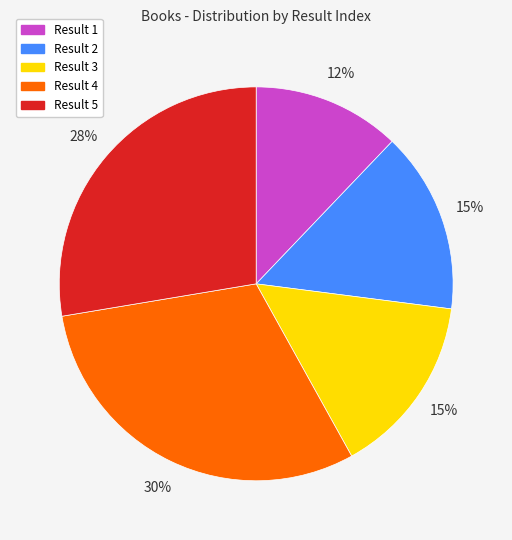

Does any single category account for the majority?

No